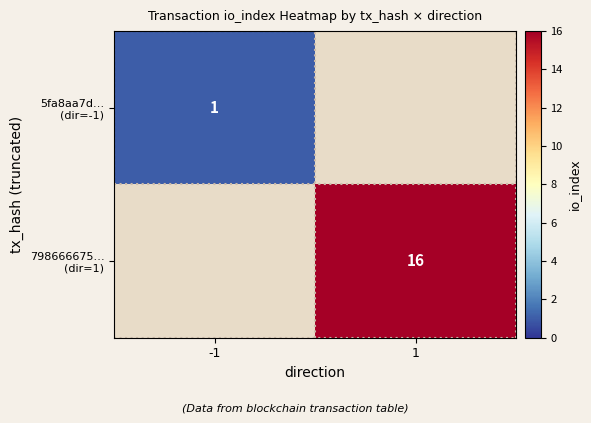

How many values in 798666675… (dir=1) are above zero?

1